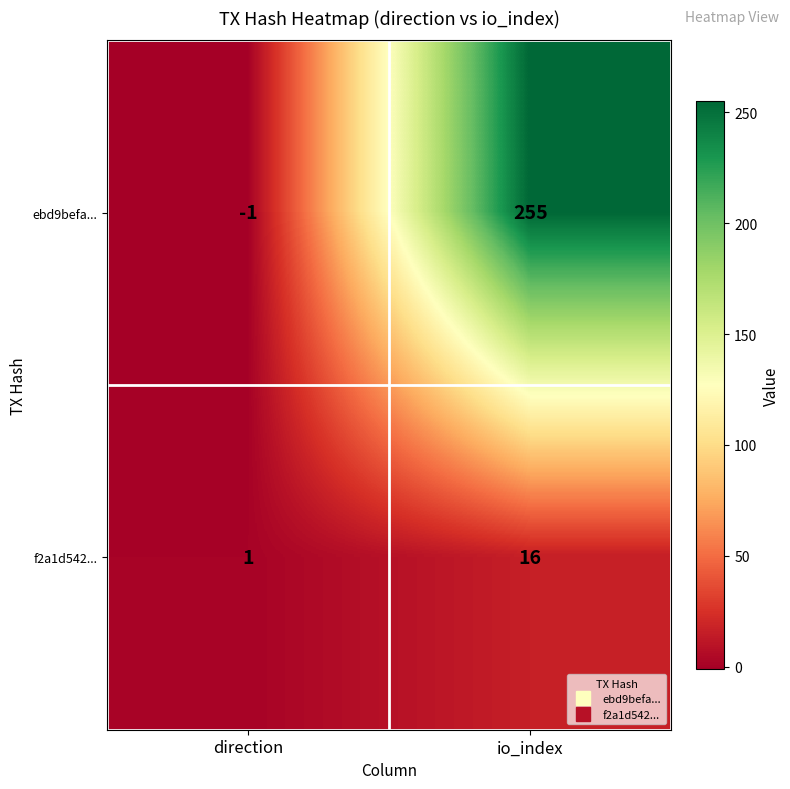

Which series has the widest spread of values?

ebd9befa...